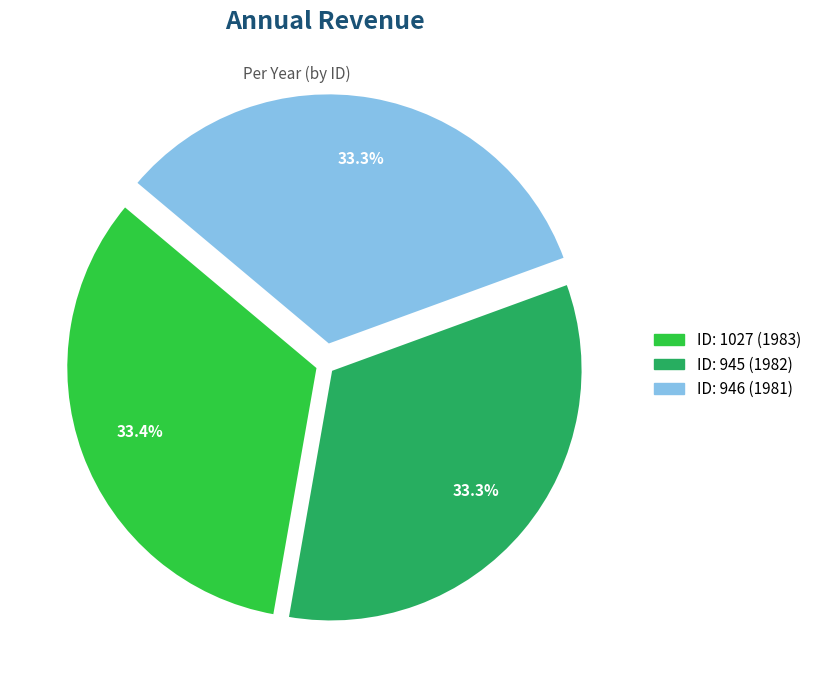

Does any single category account for the majority?

No